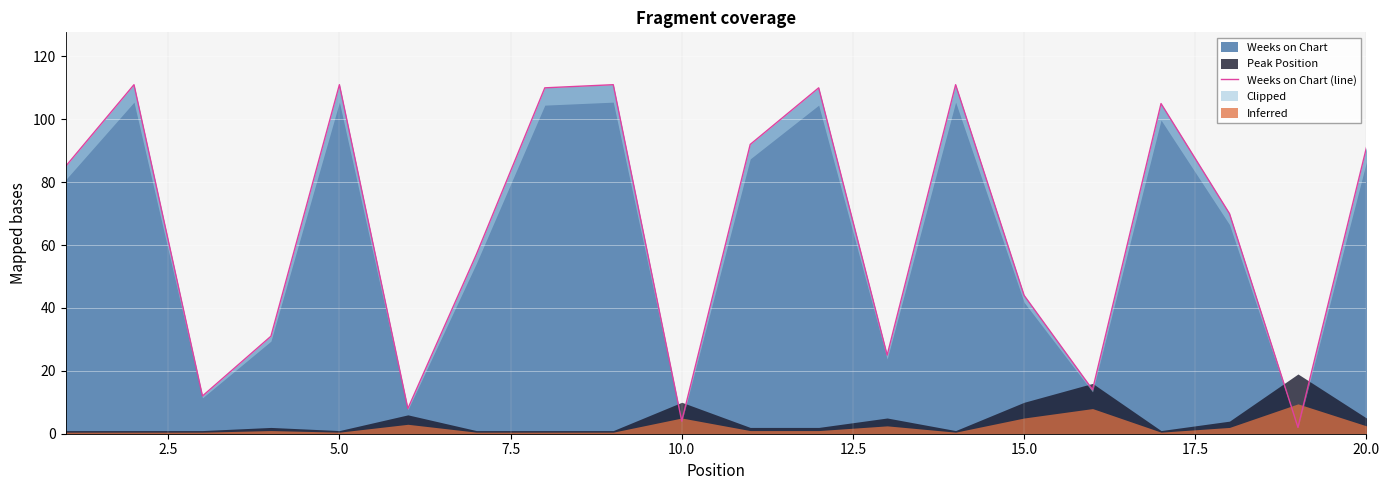

What is the sum of all values?

1304